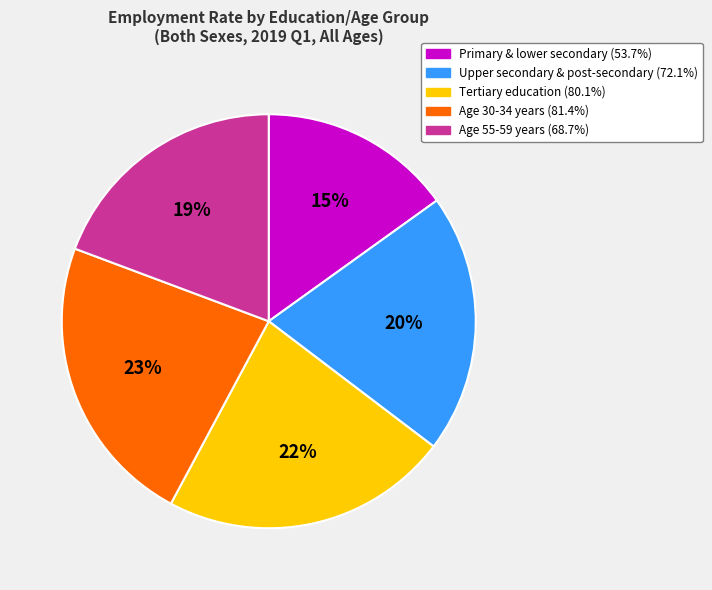

Is there any slice that represents more than half of the pie?

No